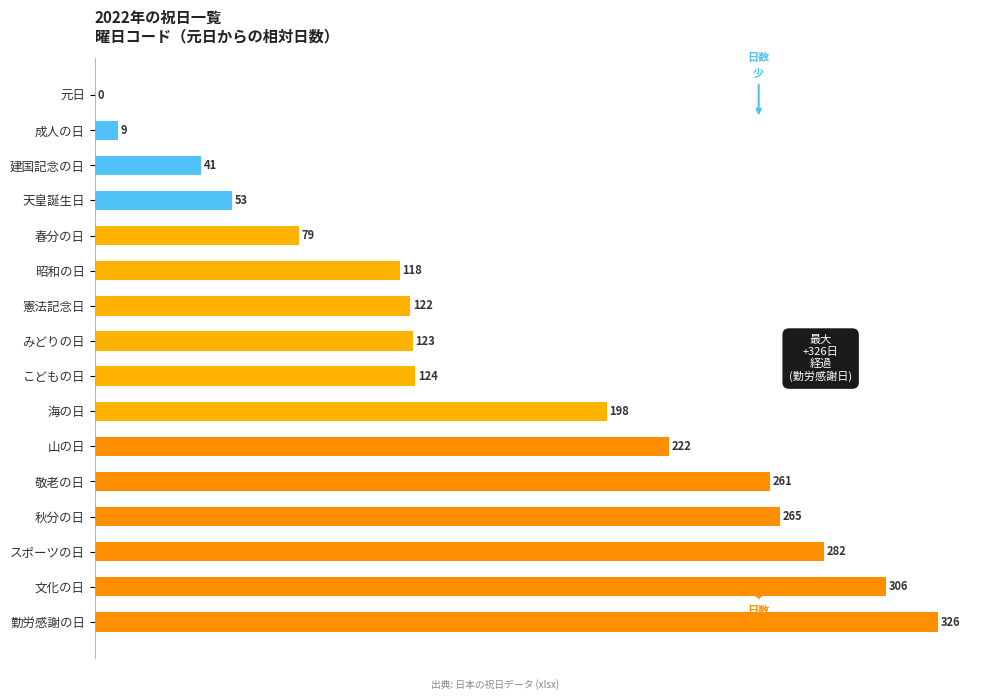

How many positive values are there?

15